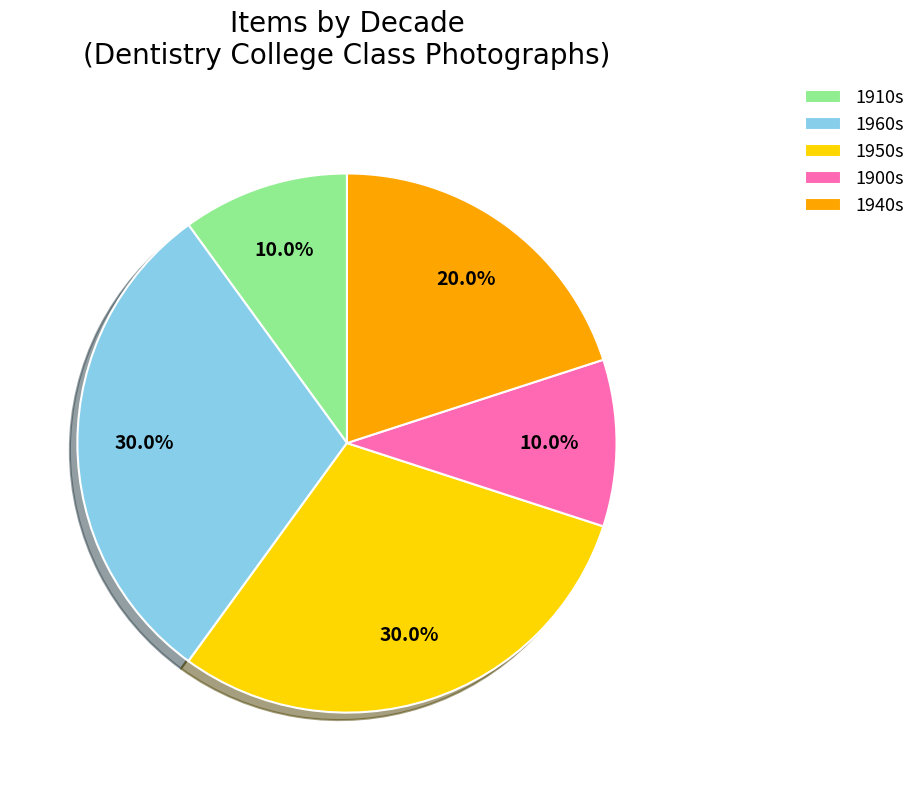

What is the ratio of the value at 1910s to the value at 1950s?

0.3